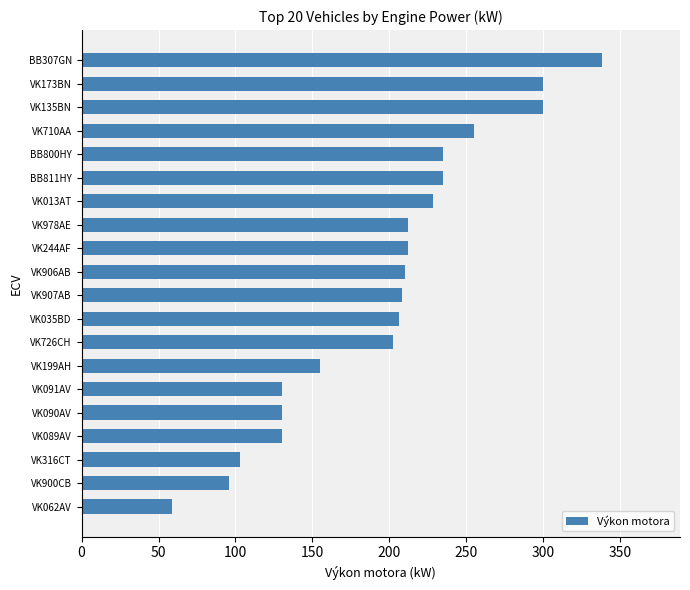

The value at VK062AV is 13. True or false?

False